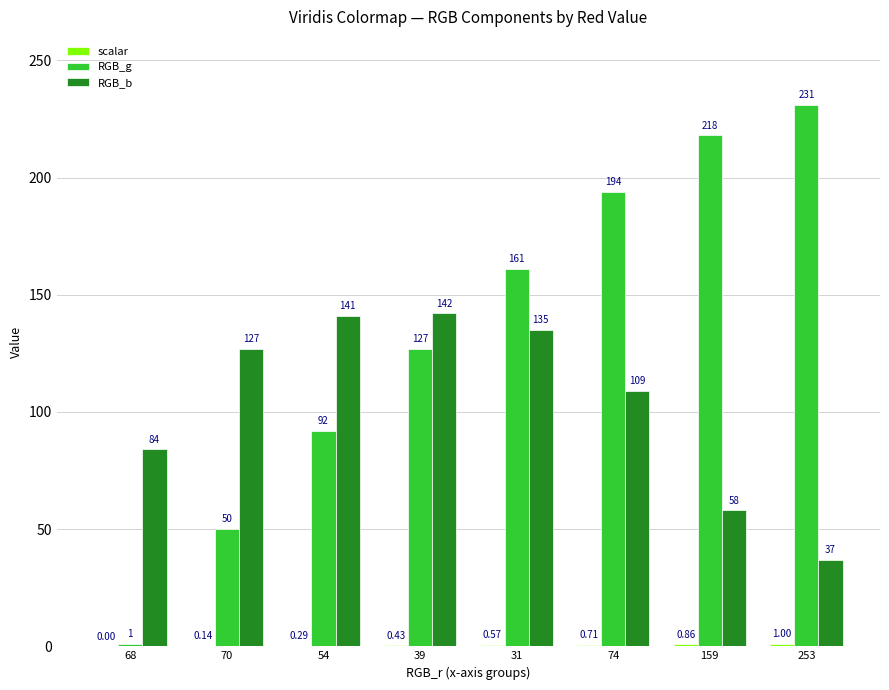

Which series changed the most between 68 and 253?

RGB_g